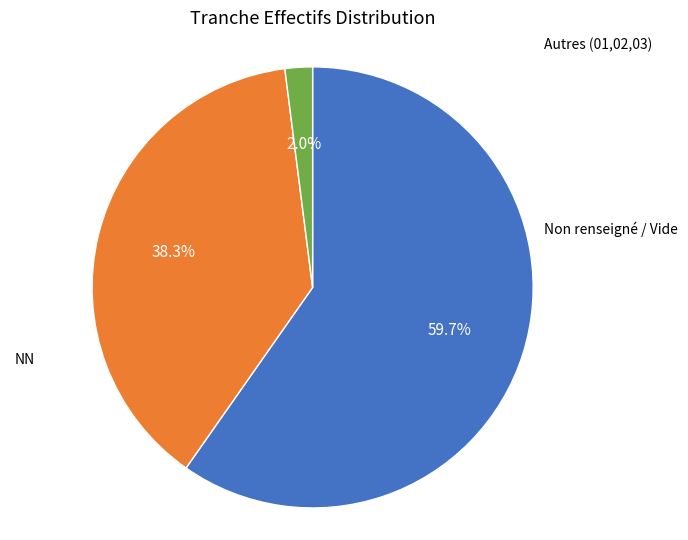

Does any single category account for the majority?

Yes